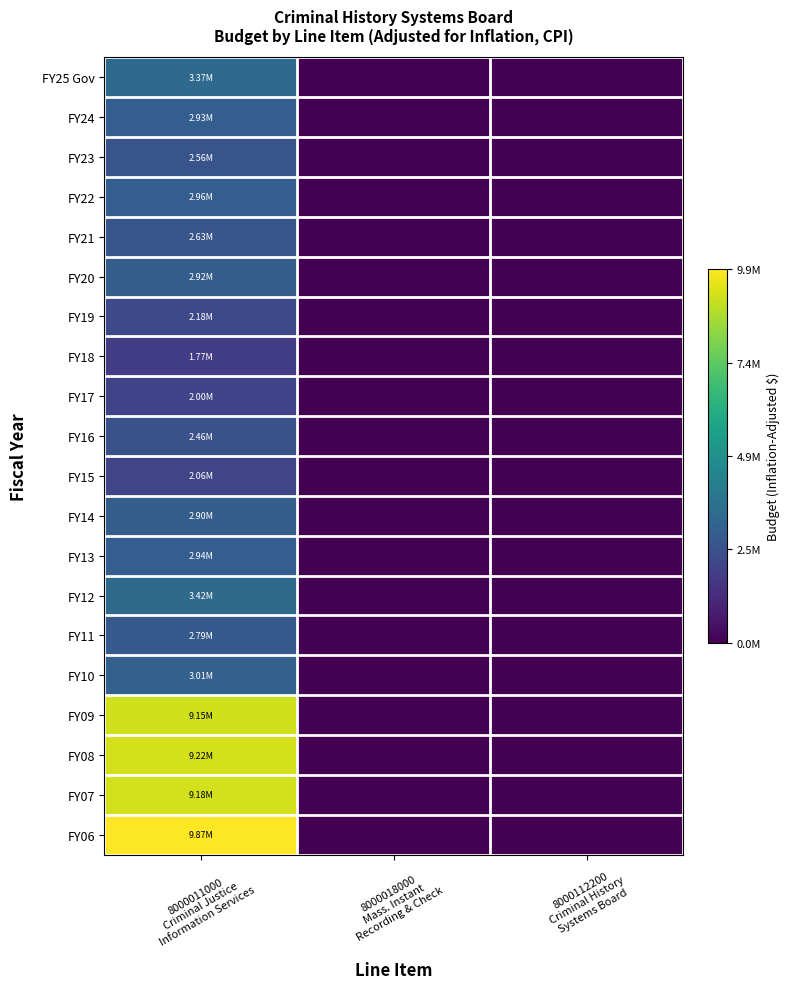

Which series changed the most between 8000018000 Mass. Instant Recording & Check and 8000112200 Criminal History Systems Board?

FY25 Gov